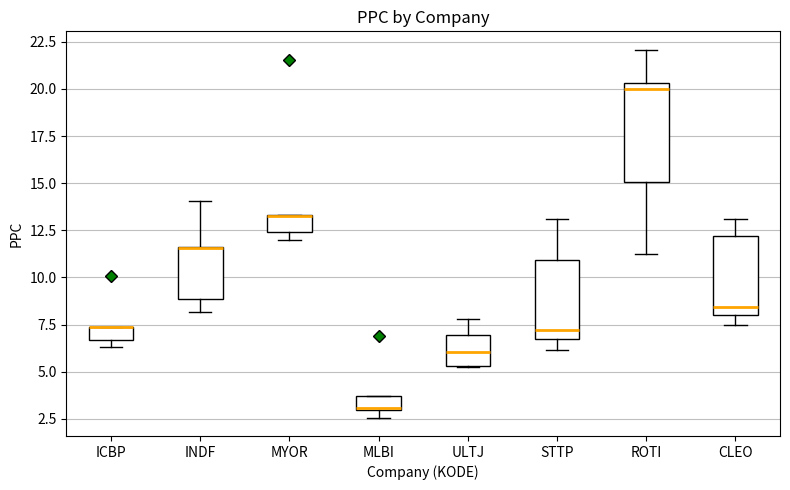

Where does the lower whisker of the box for ROTI end on the y-axis? The values are not printed on the chart, so give them approximately, as read against the axis.

11.5